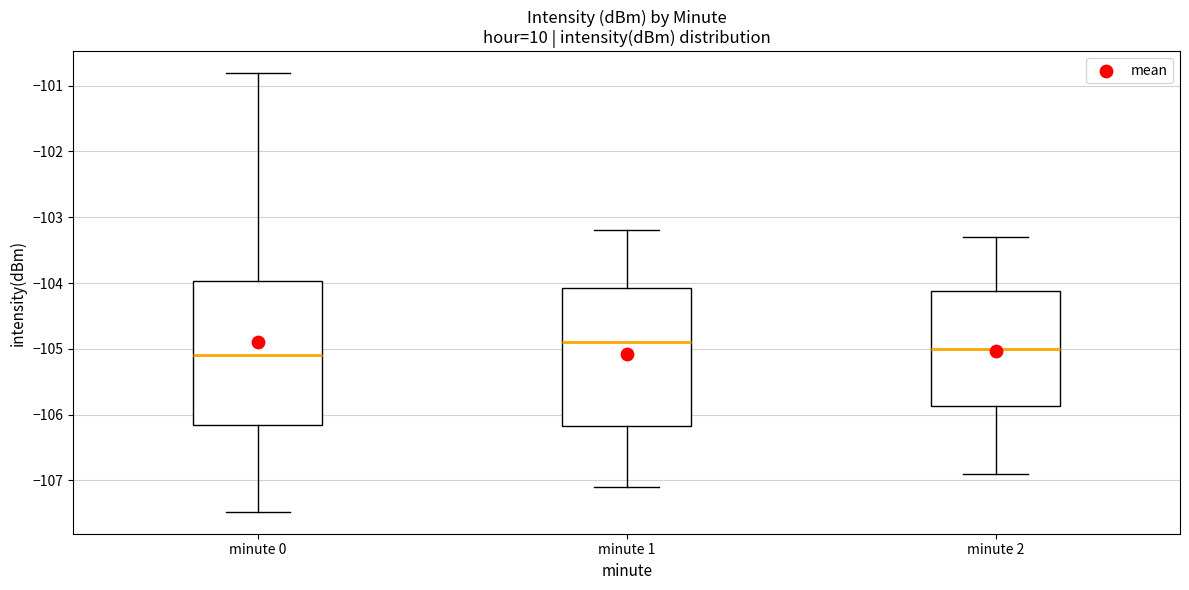

Where is the upper edge of the box for minute 1 on the y-axis? The values are not printed on the chart, so give them approximately, as read against the axis.

-104.1